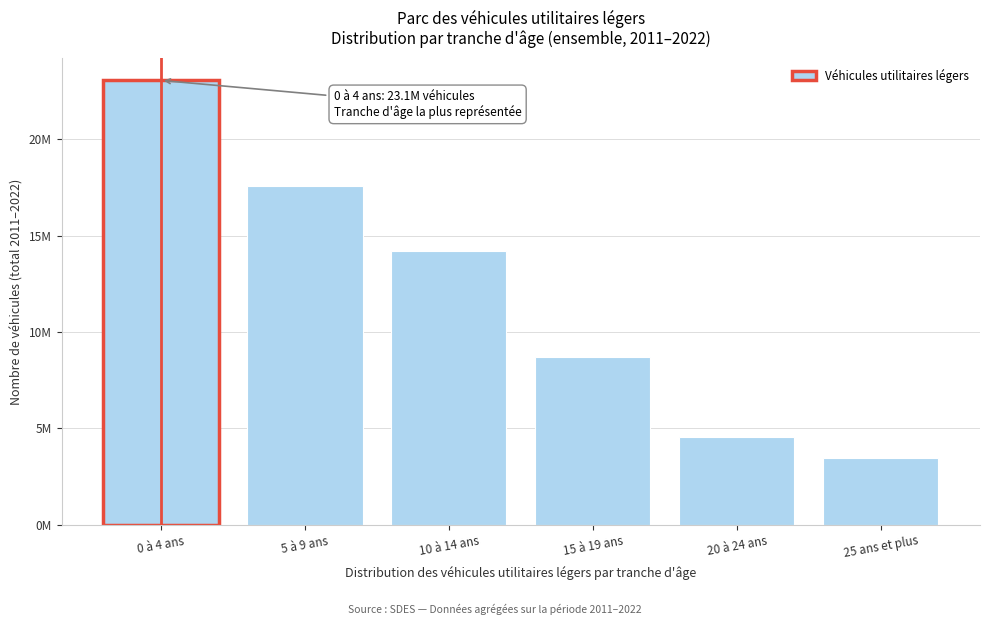

Are the bars horizontal?

No